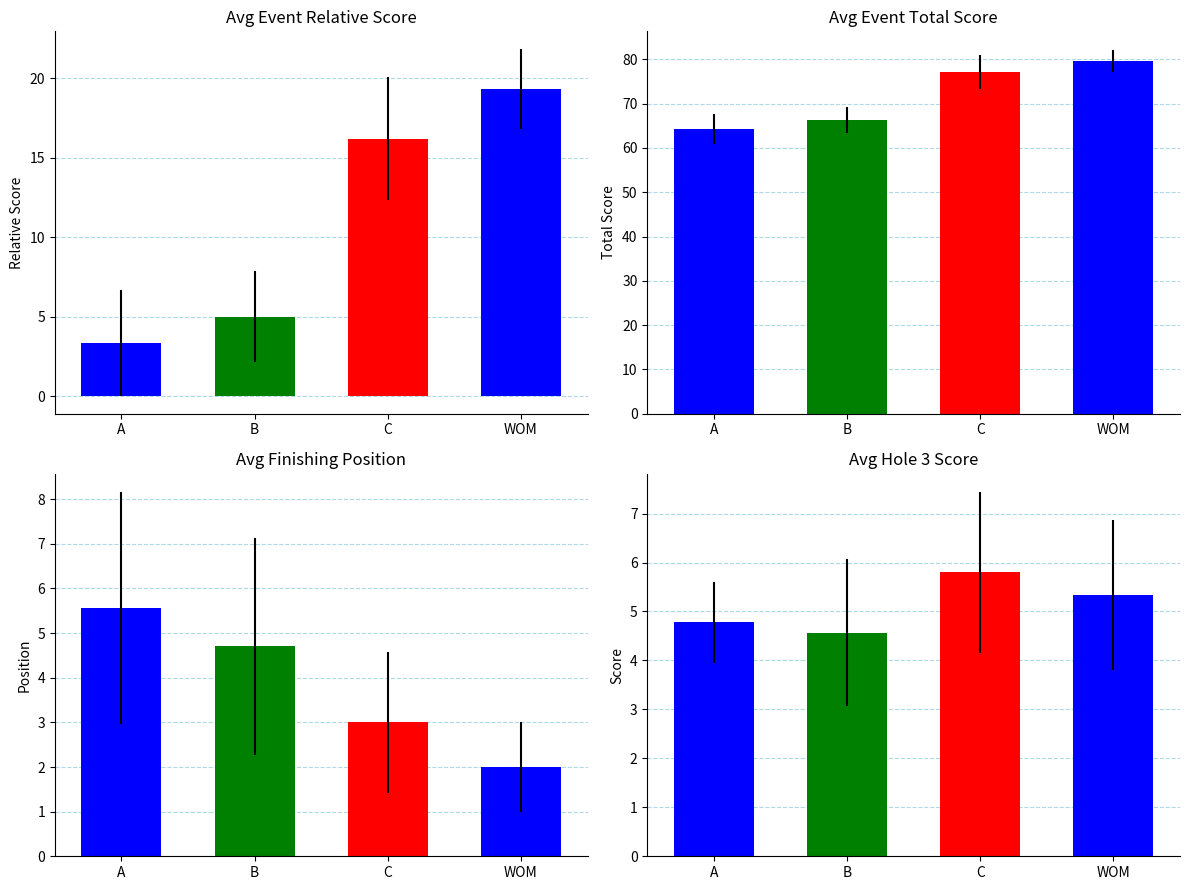

How many groups of bars are there?

4